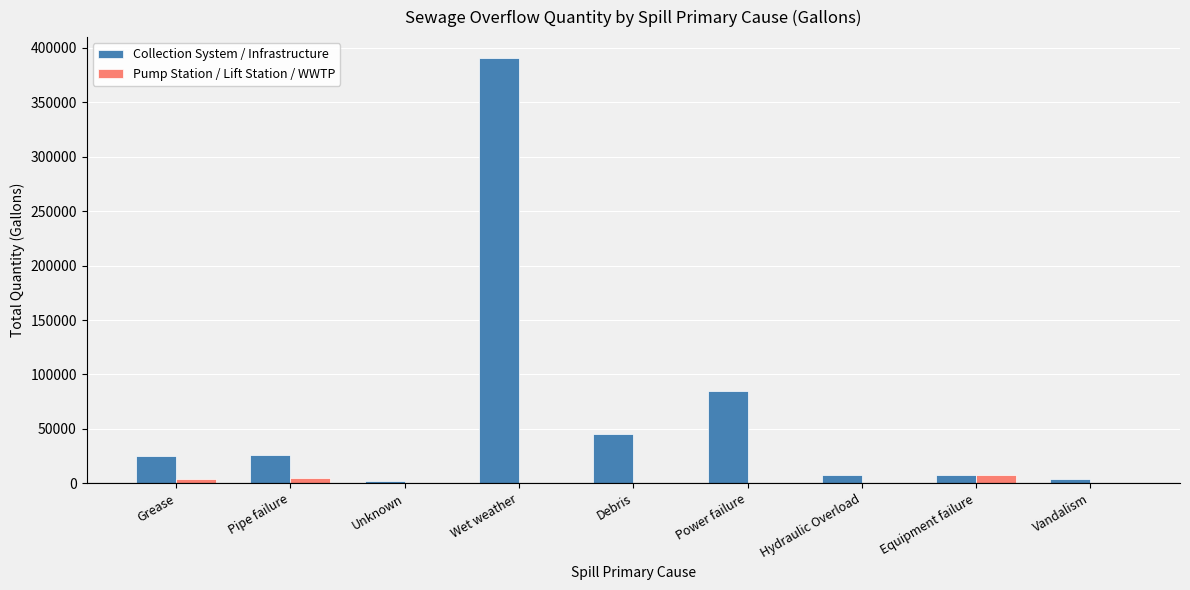

The value of Collection System / Infrastructure at Power failure is 85100. True or false?

True